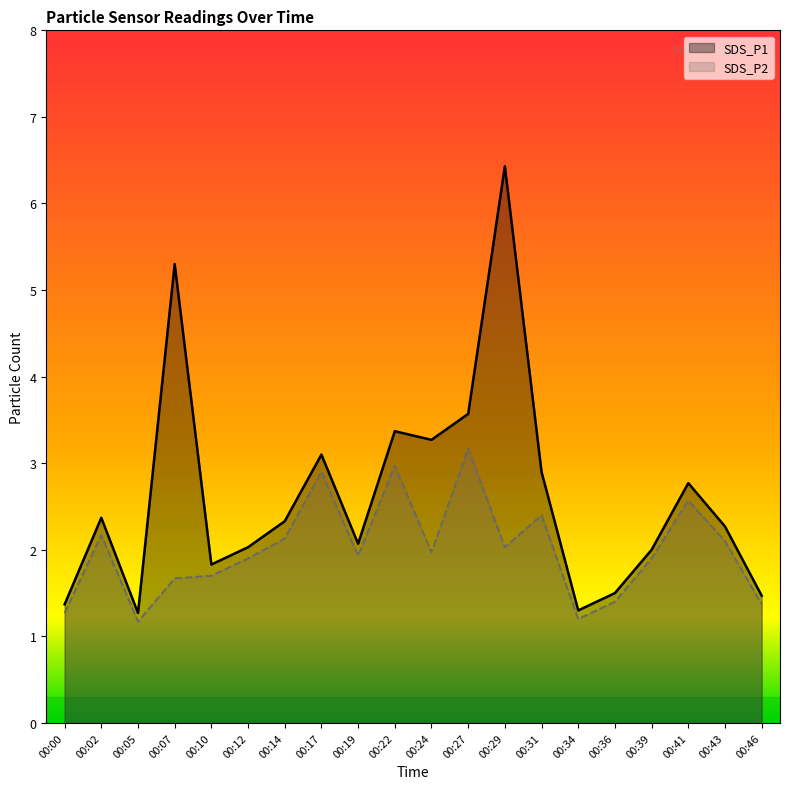

Which series has the largest range (max minus min)?

SDS_P1